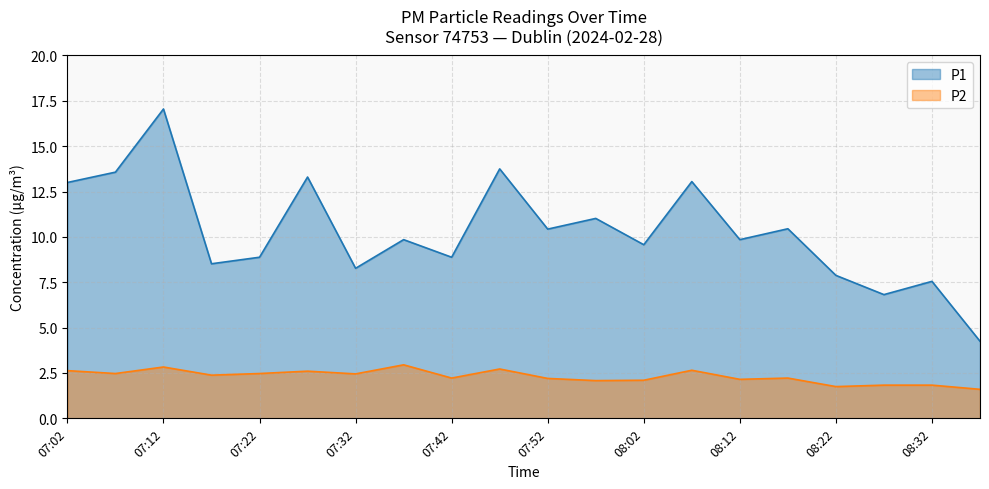

What is the difference between the maximum and minimum values in the P1 series?

12.8